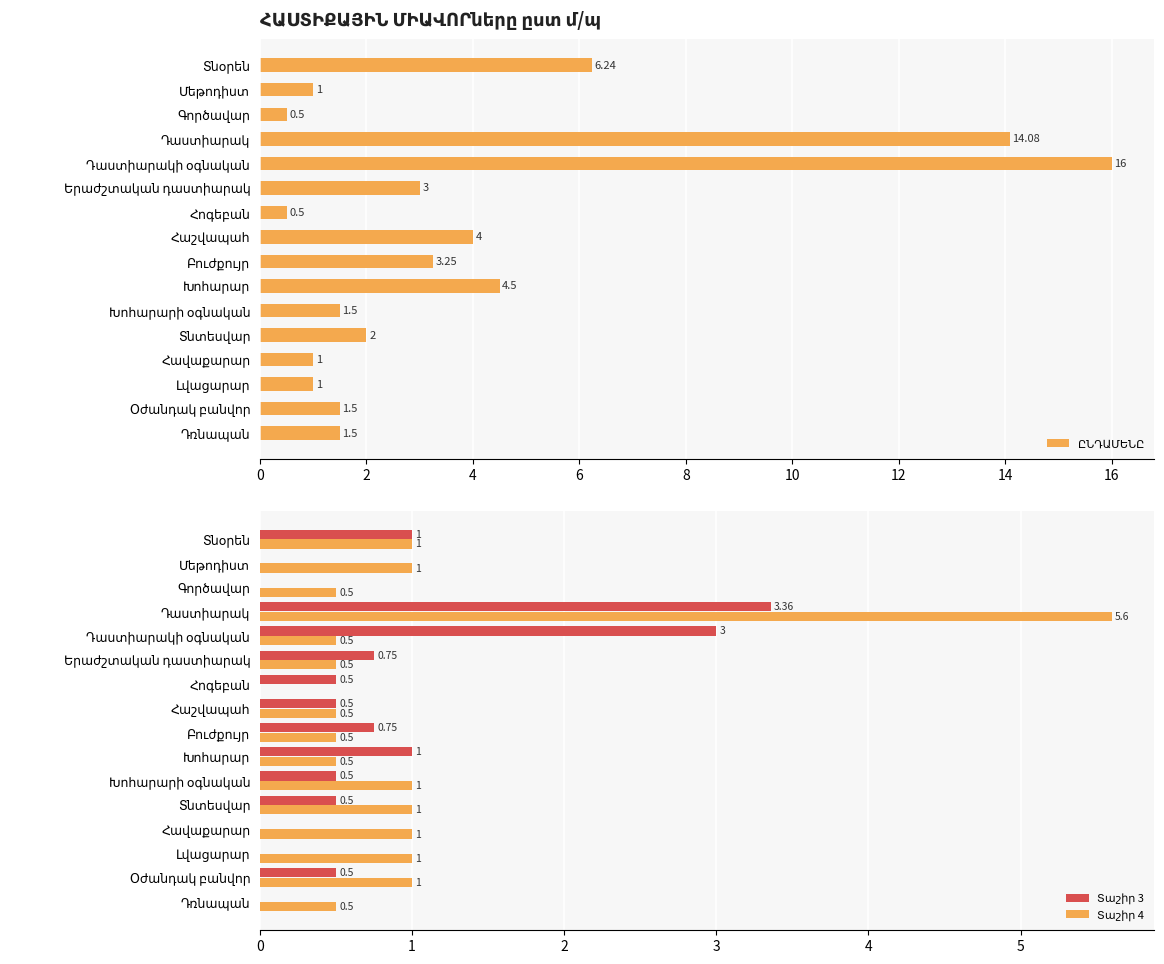

What are all the series names shown in the legend?

ԸՆԴԱՄԵՆԸ, Տաշիր 3, Տաշիր 4